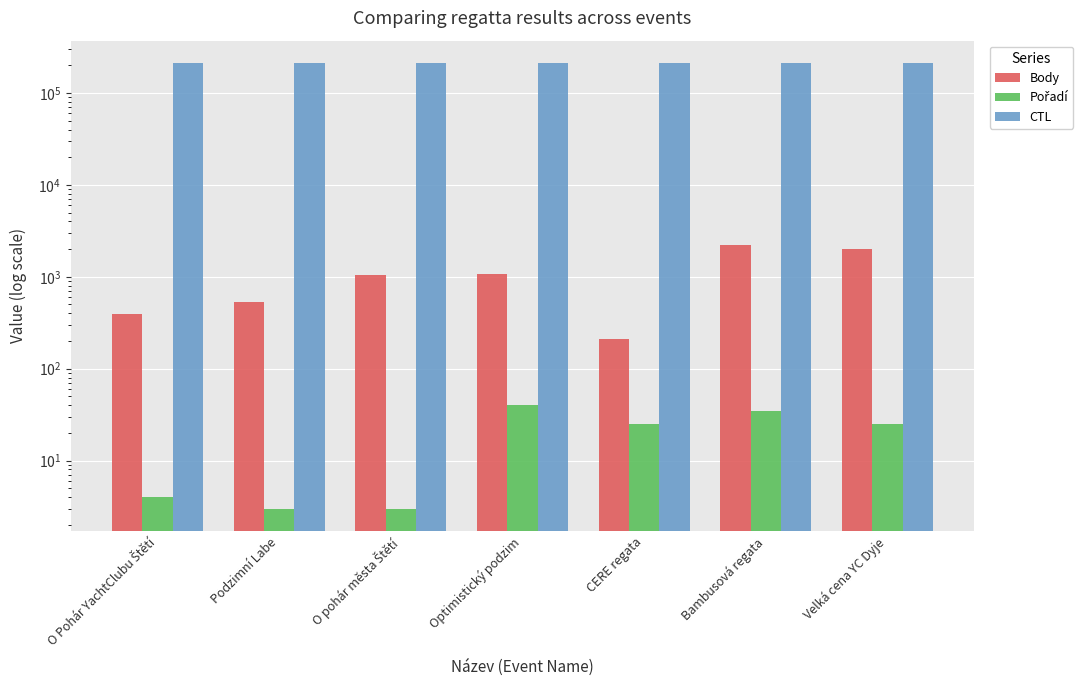

How many bars are there in each group?

3